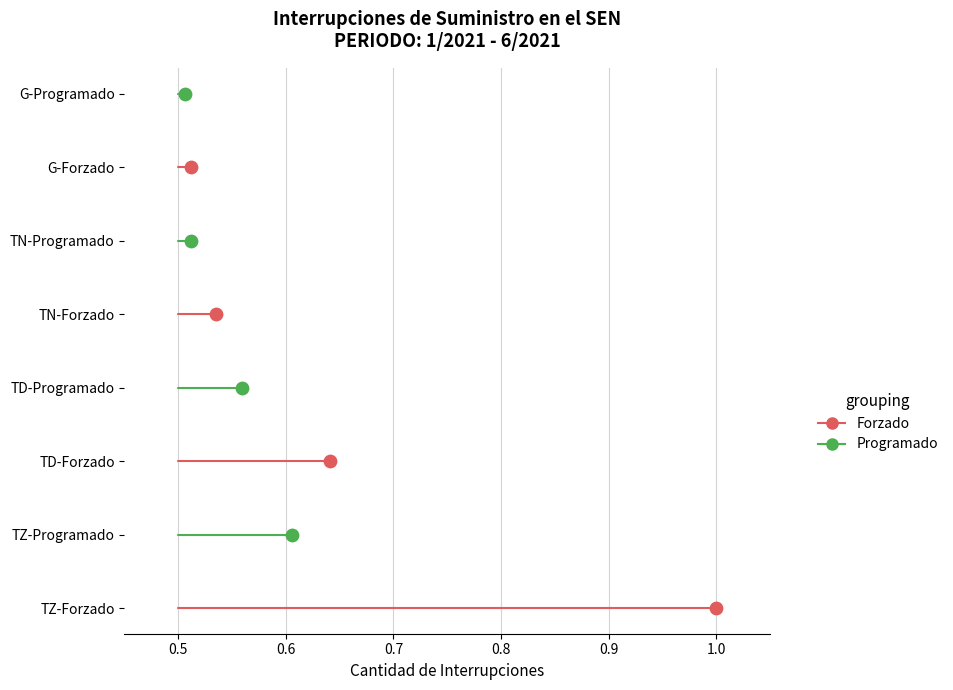

Which series contains the lowest Y value?

Forzado